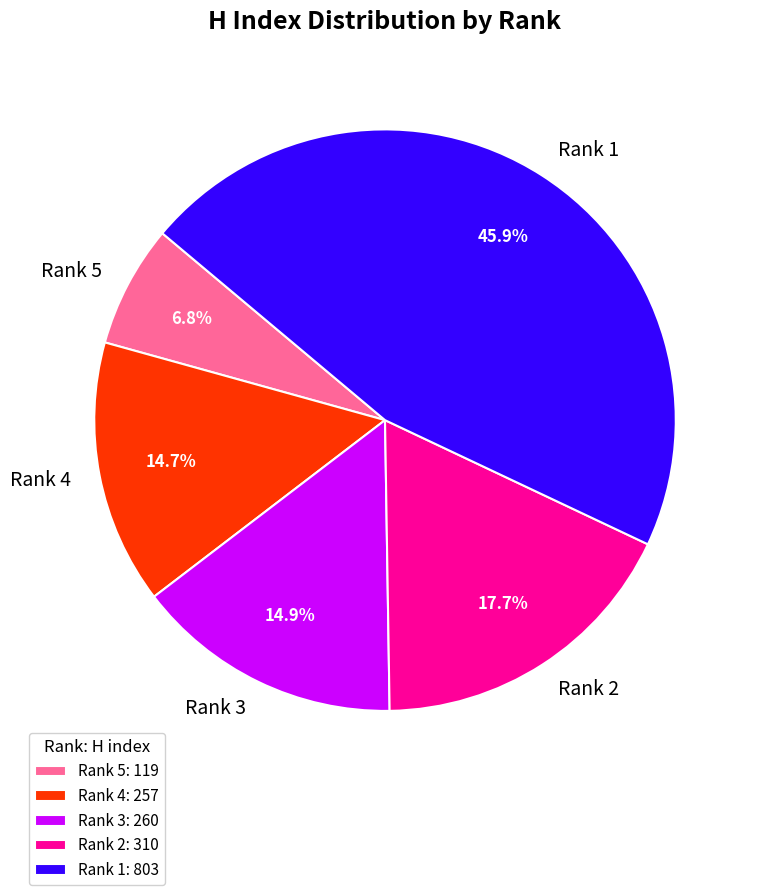

Combined, do Rank 1 and Rank 5 account for over 50%?

Yes